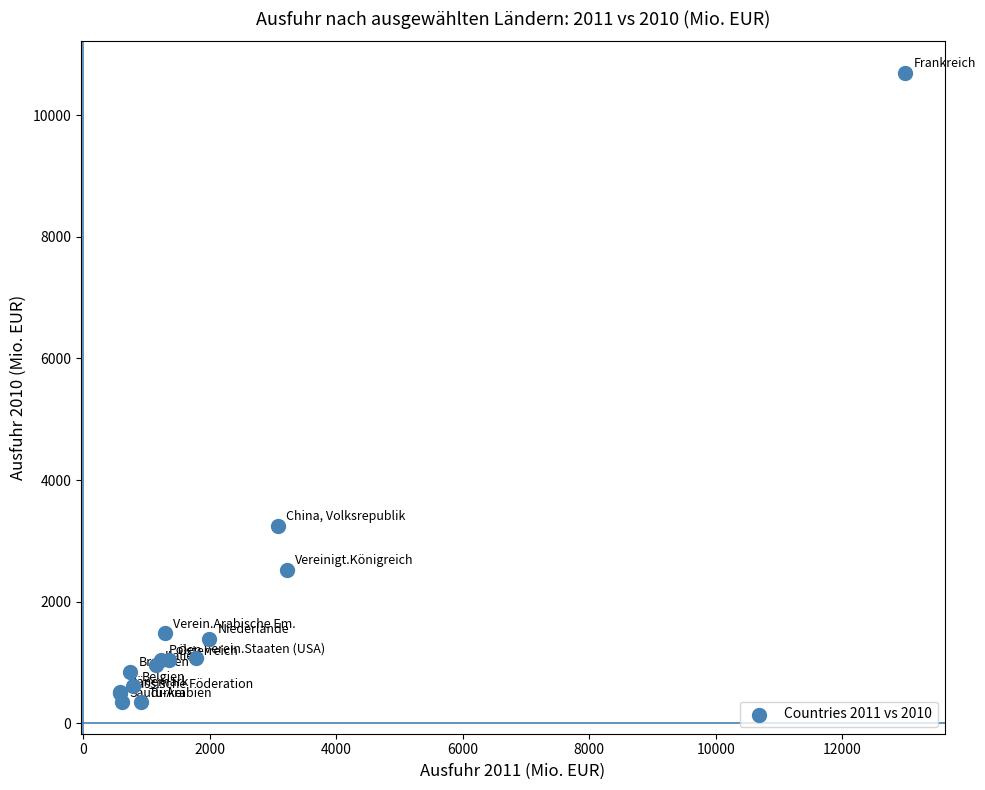

What Y value in the scatter plot is closest to 5520?

3248.7